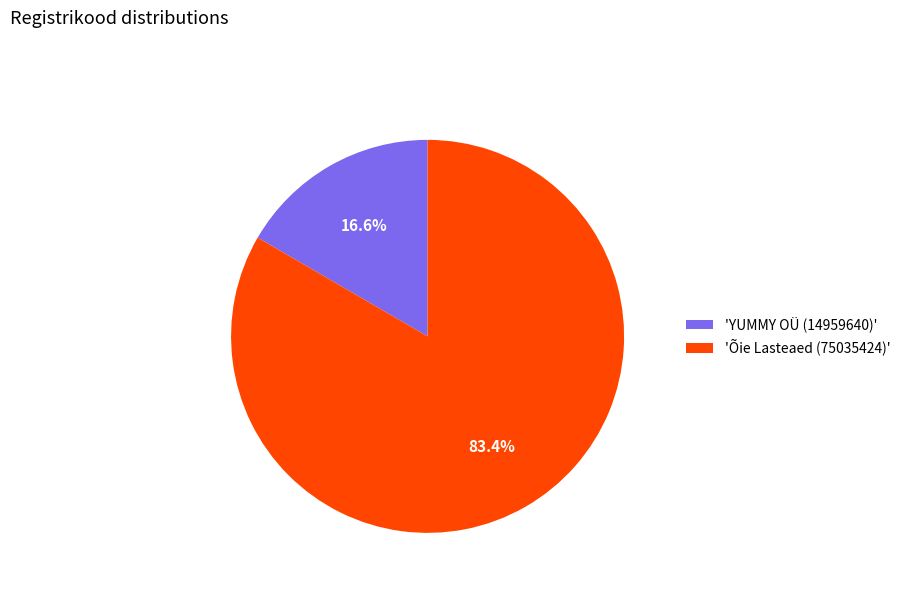

How much of the chart is everything except 'Õie Lasteaed (75035424)'?

16.6%